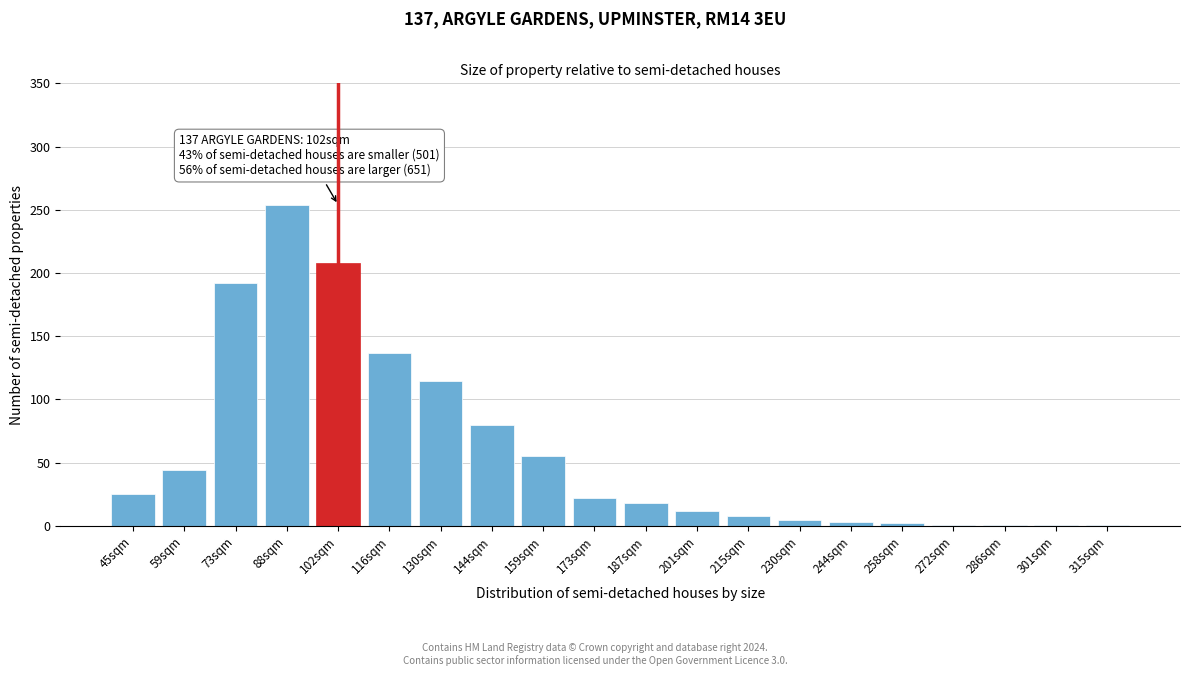

What is the maximum value shown in the chart?

254